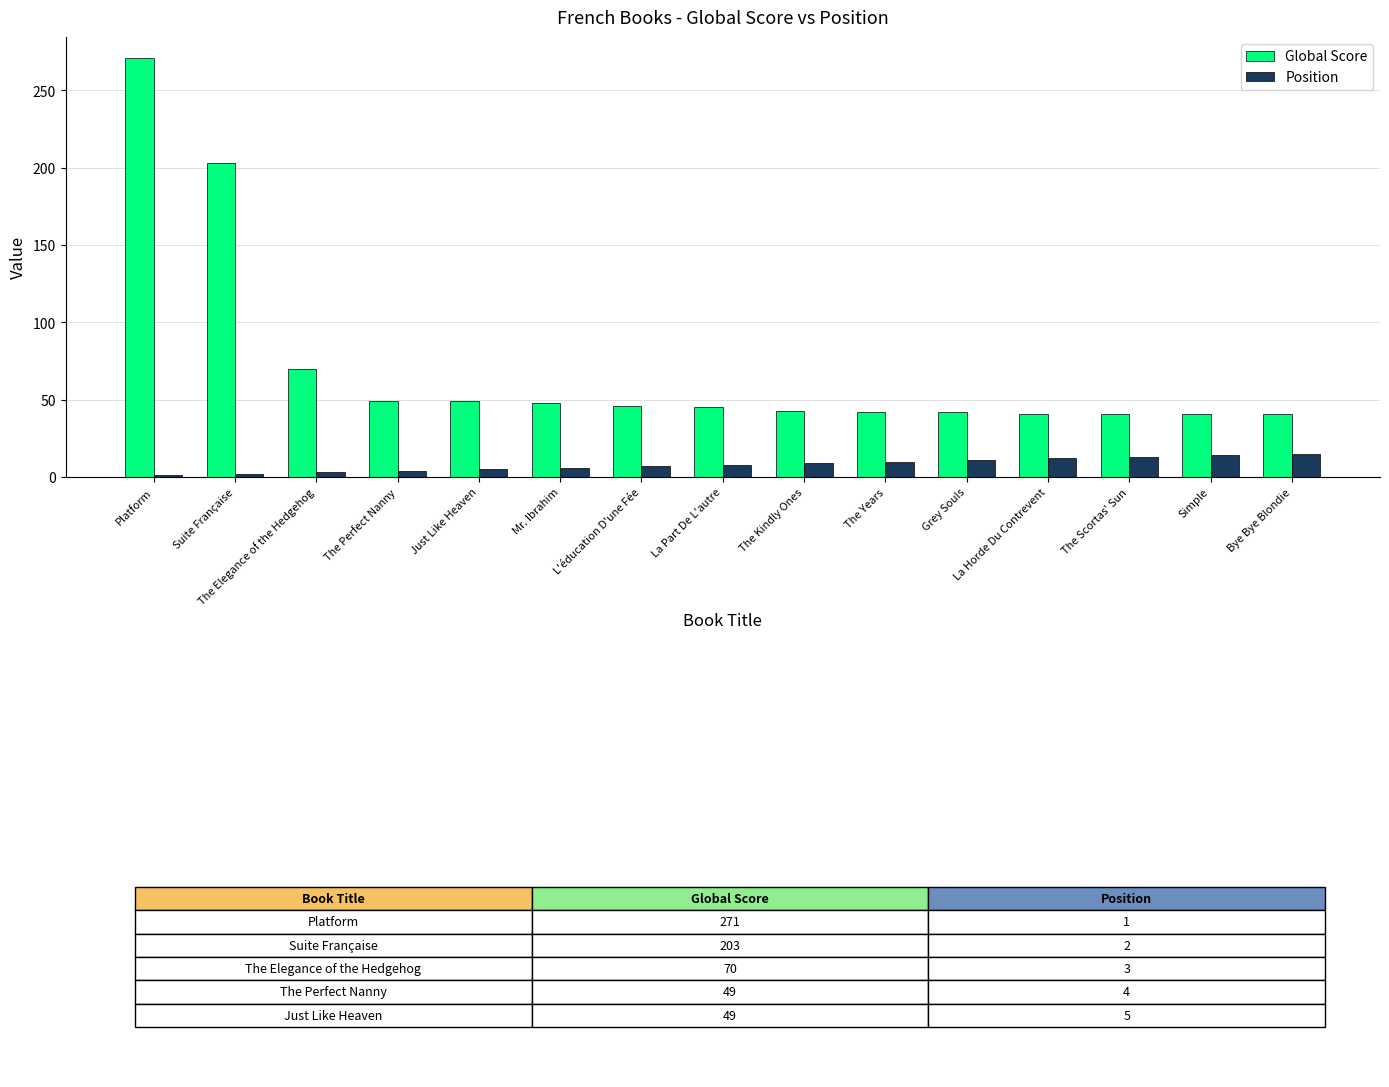

What is the difference between the highest and lowest values at Just Like Heaven?

44